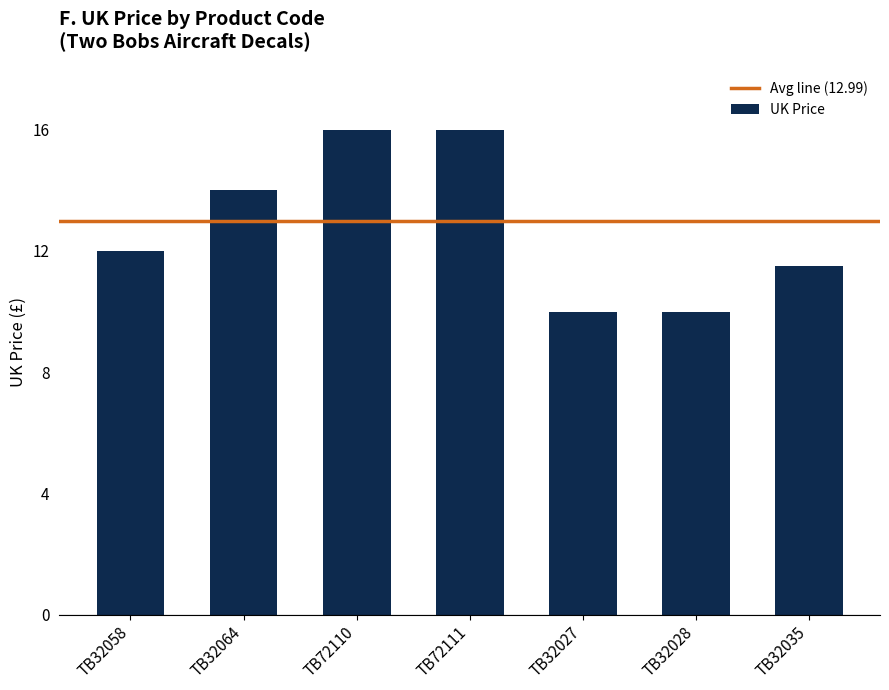

Where does the data first go above 11?

TB32058